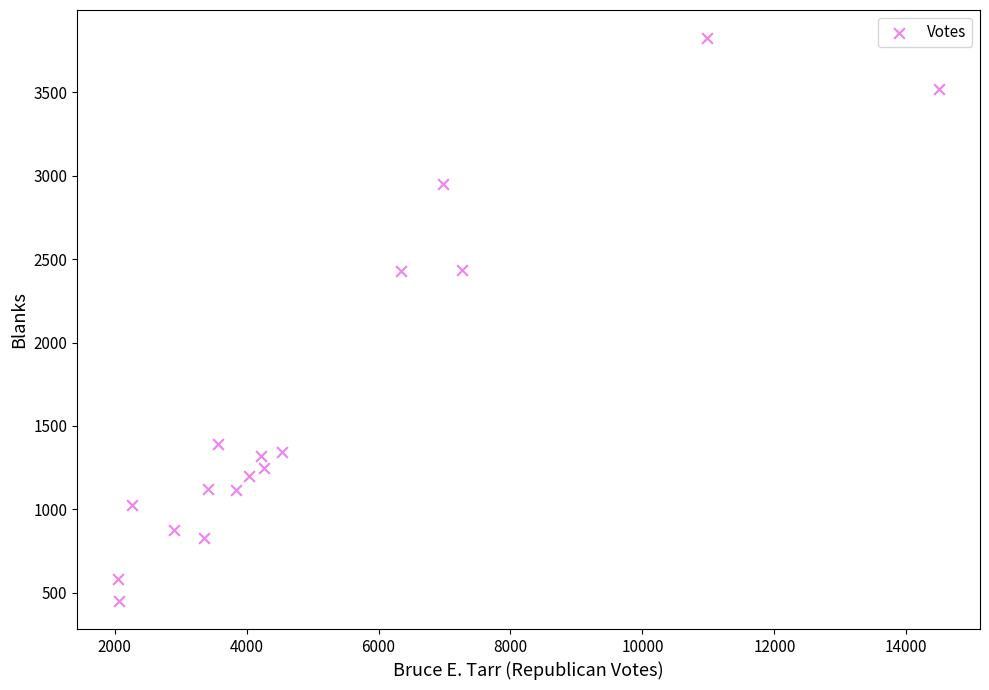

What is the range of X values (max minus min)?

12441